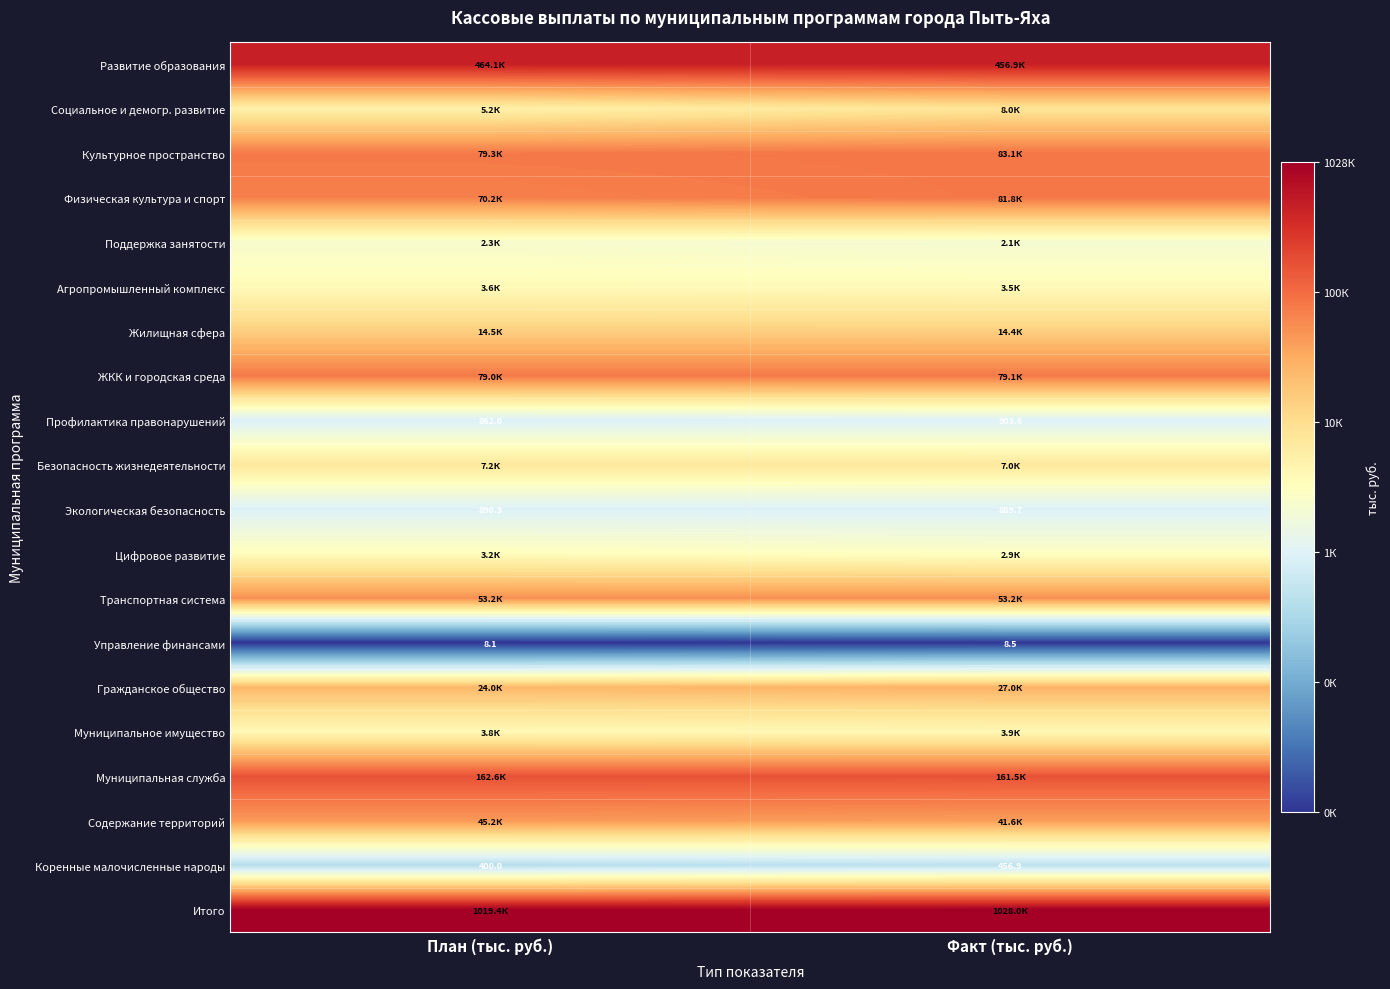

At how many categories does at least one series exceed 6?

2